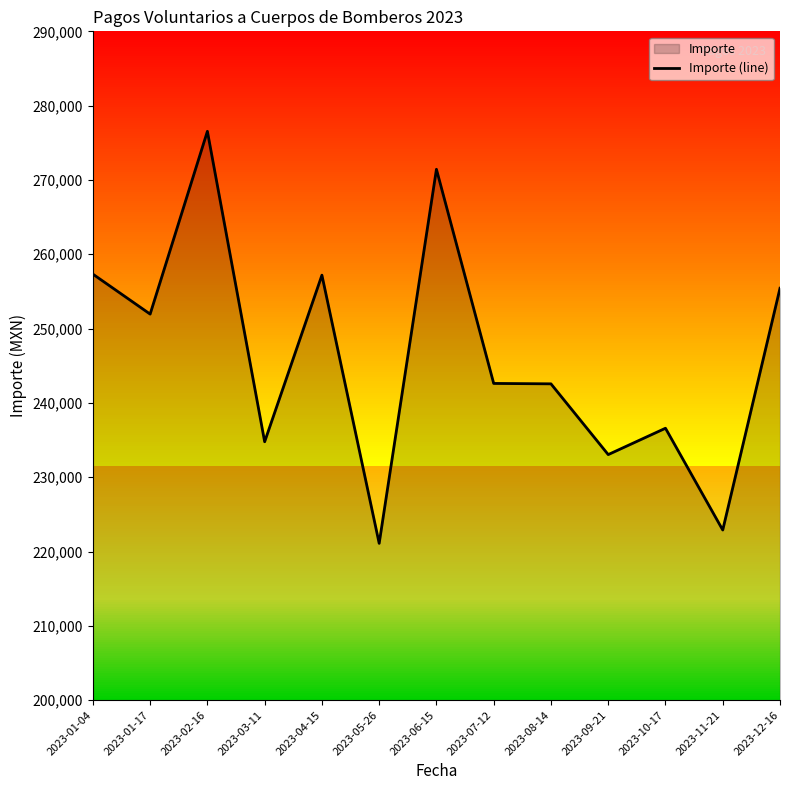

Approximately how many times larger is the value at 2023-01-04 compared to 2023-05-26?

1.2